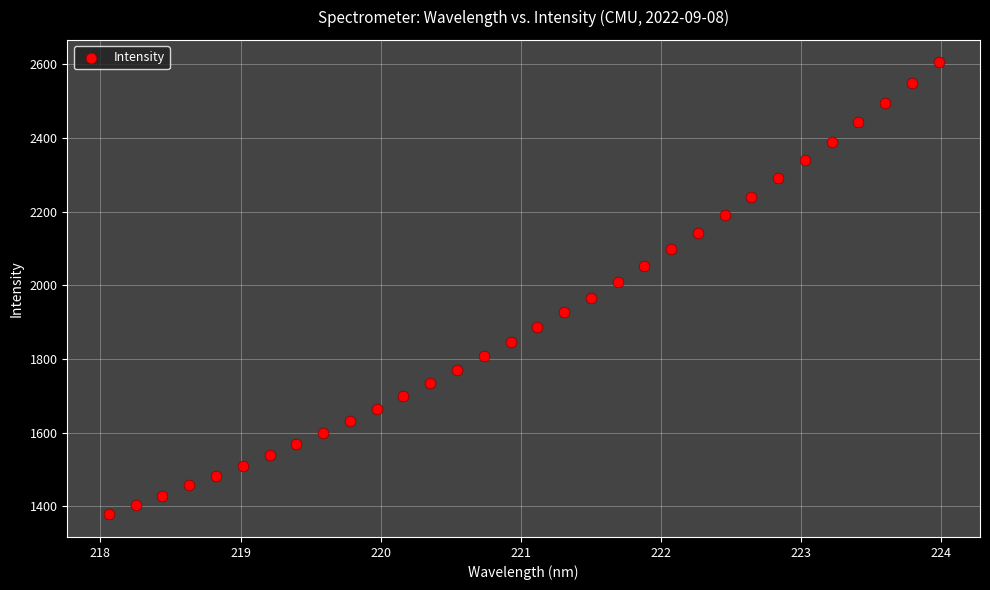

What is the range of X values (max minus min)?

5.9